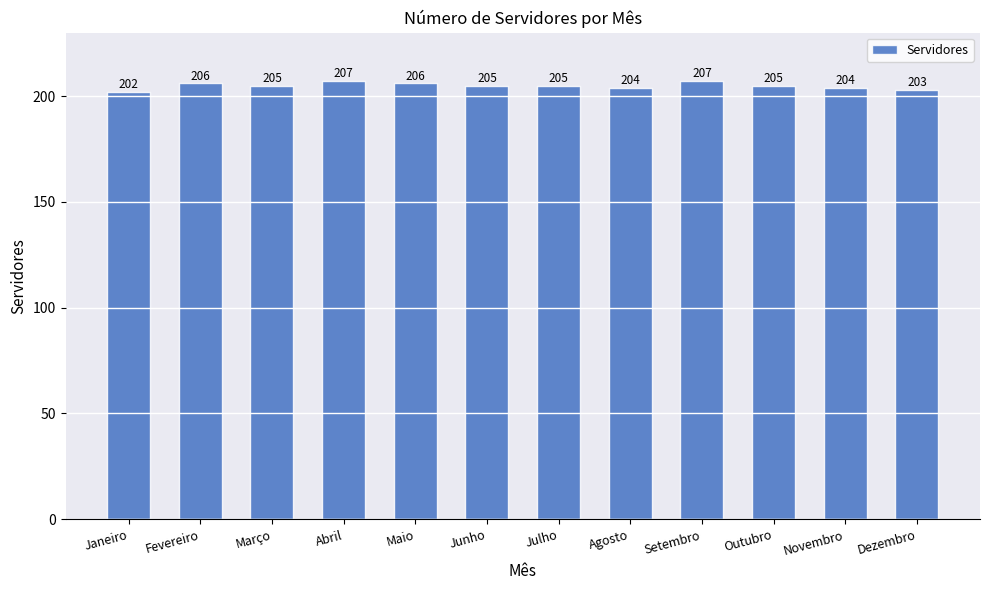

True or false: the data shows 205 at Março.

True